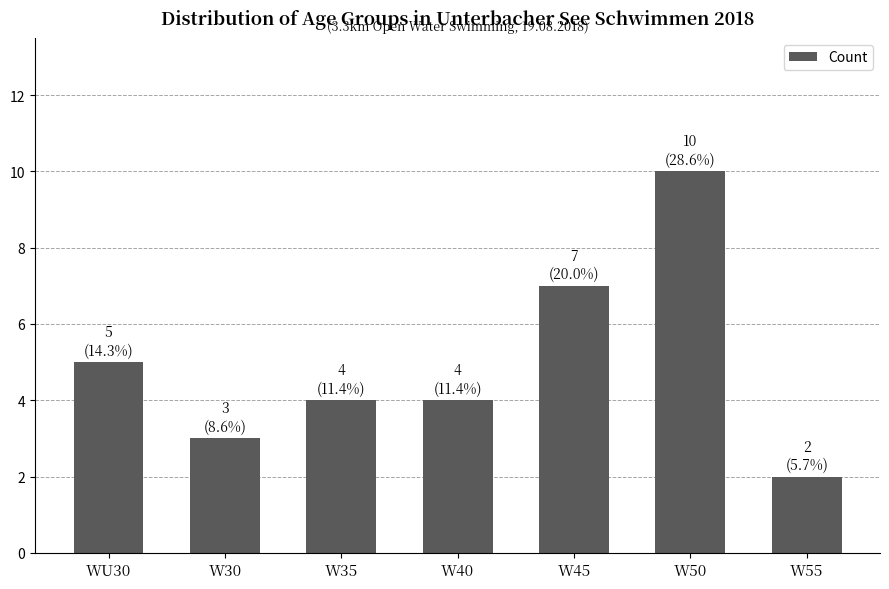

How many bars are there in total?

7